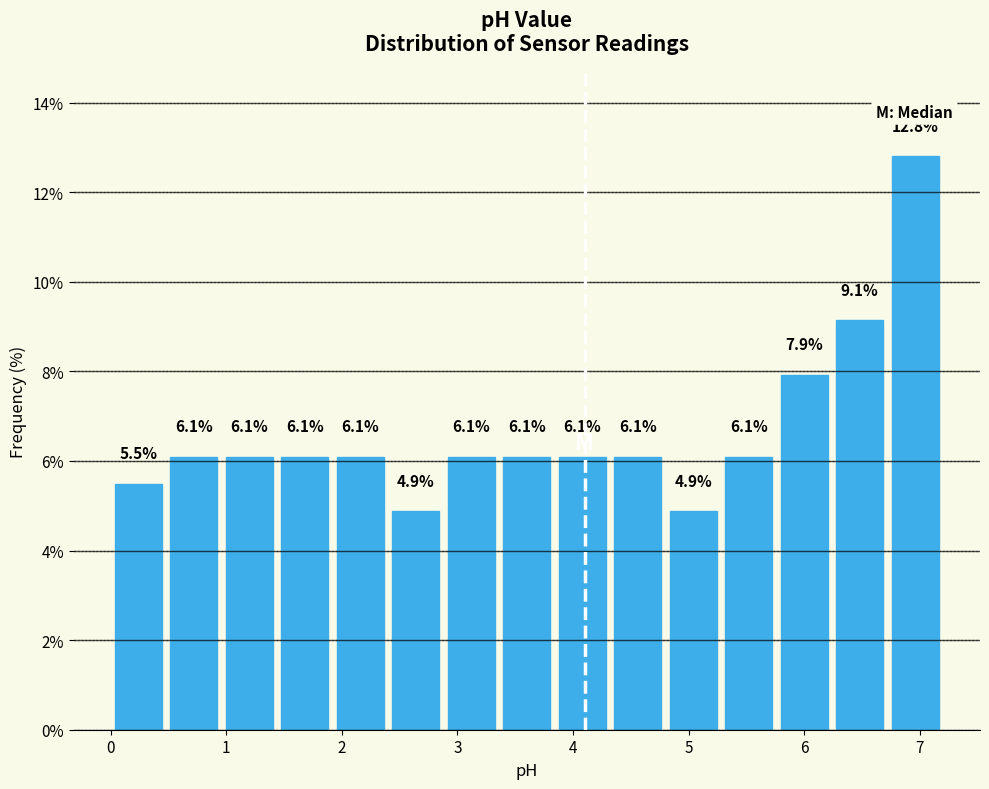

Which range on the x-axis has the tallest bar?

6.72 to 7.20